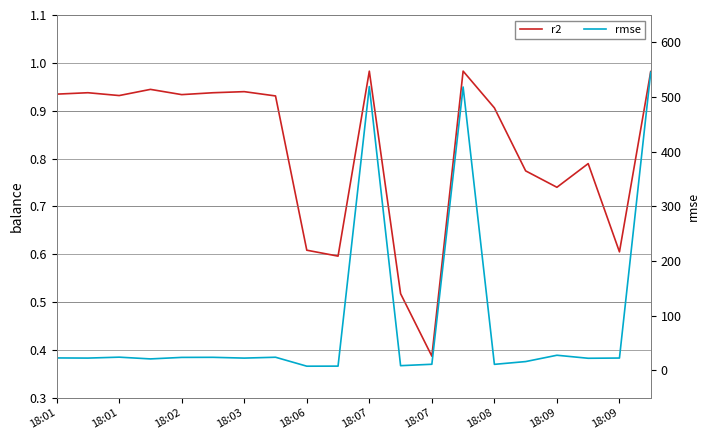

What is the average value of the r2 series?

0.8